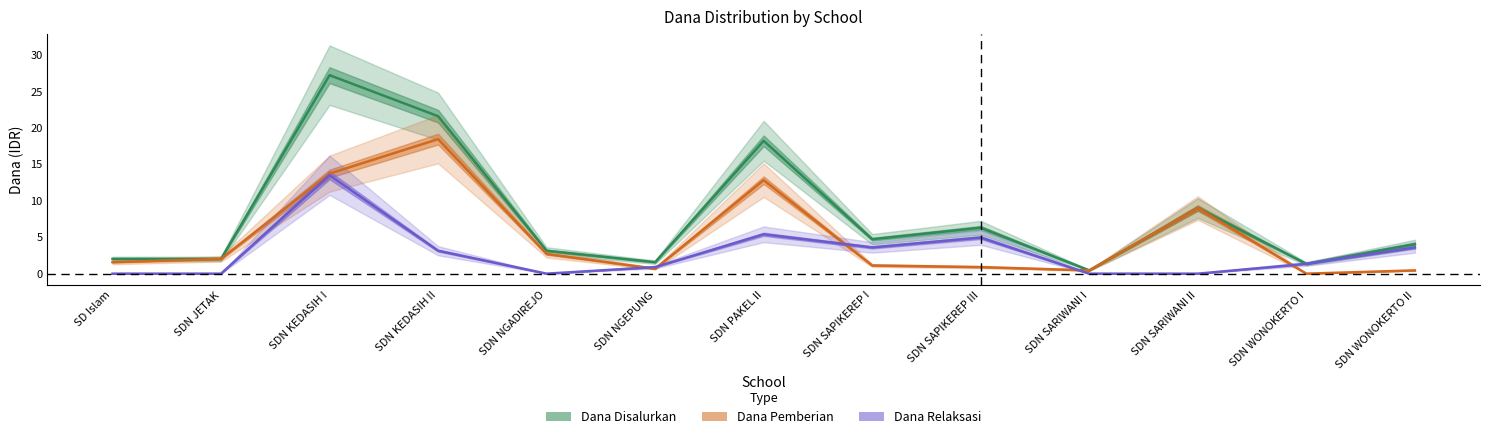

What is the difference between the Dana Pemberian values at SDN SAPIKEREP I and SDN SARIWANI II?

7.9